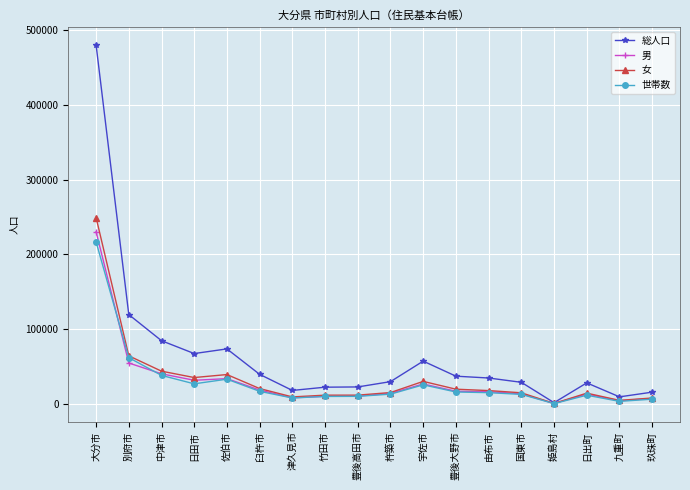

At which category is the sum across all series the highest?

大分市